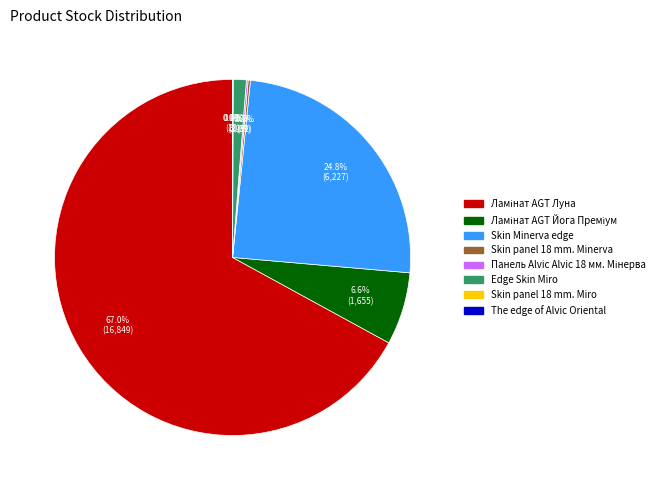

Is there a majority slice in this chart?

Yes